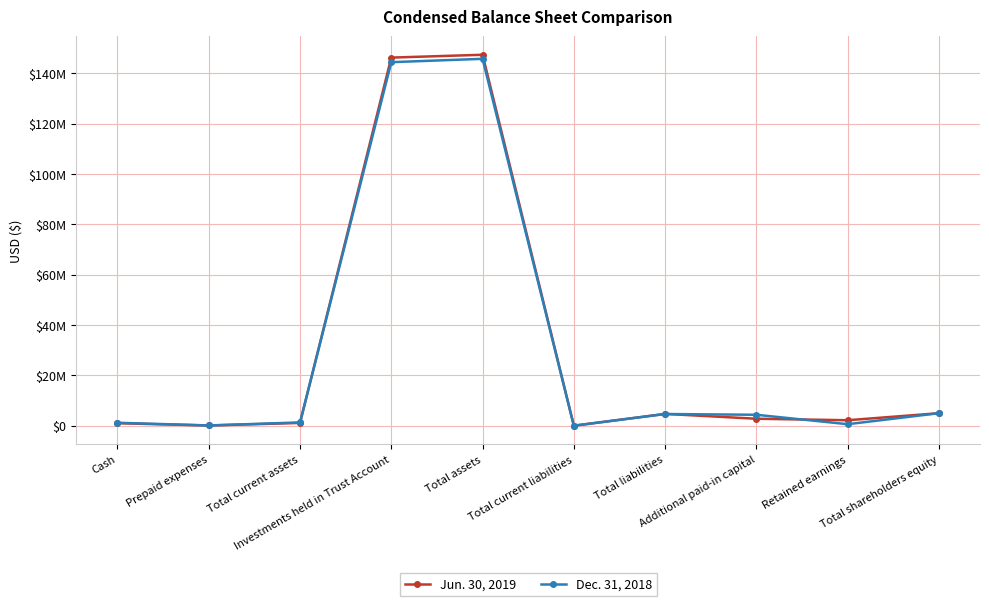

Is this an area chart (filled region under the line)?

No